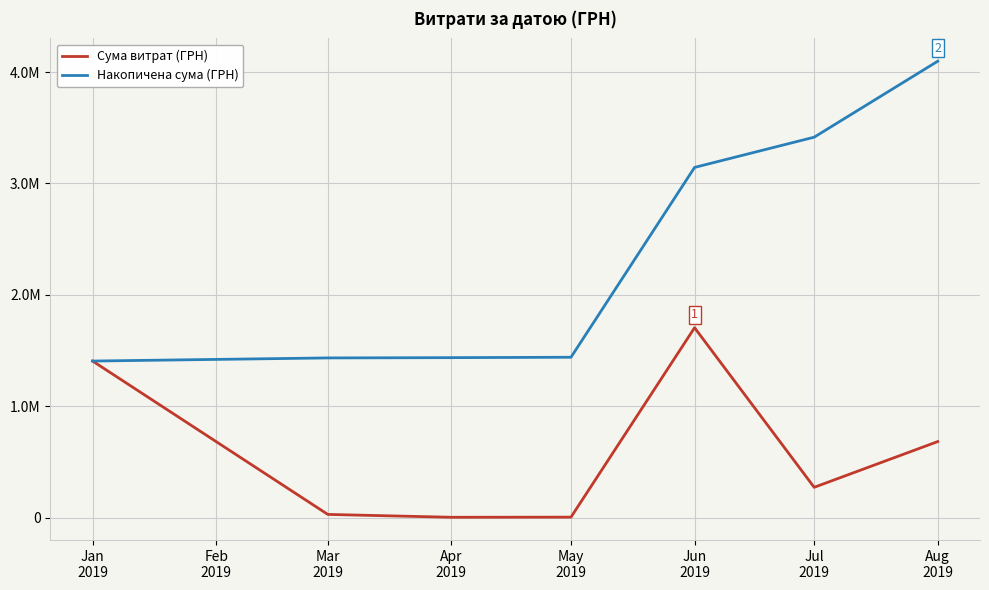

Which series has the largest total across all categories?

Накопичена сума (ГРН)